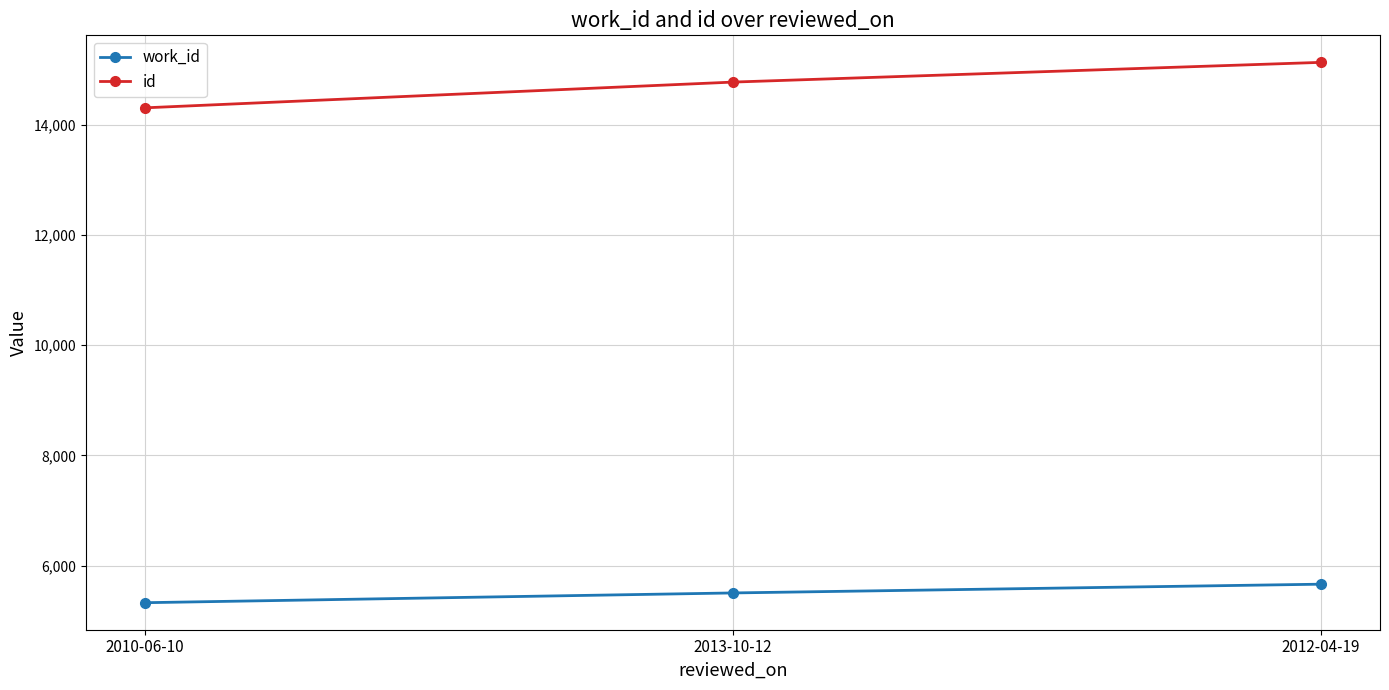

Which category has the lowest value in the id series?

2010-06-10